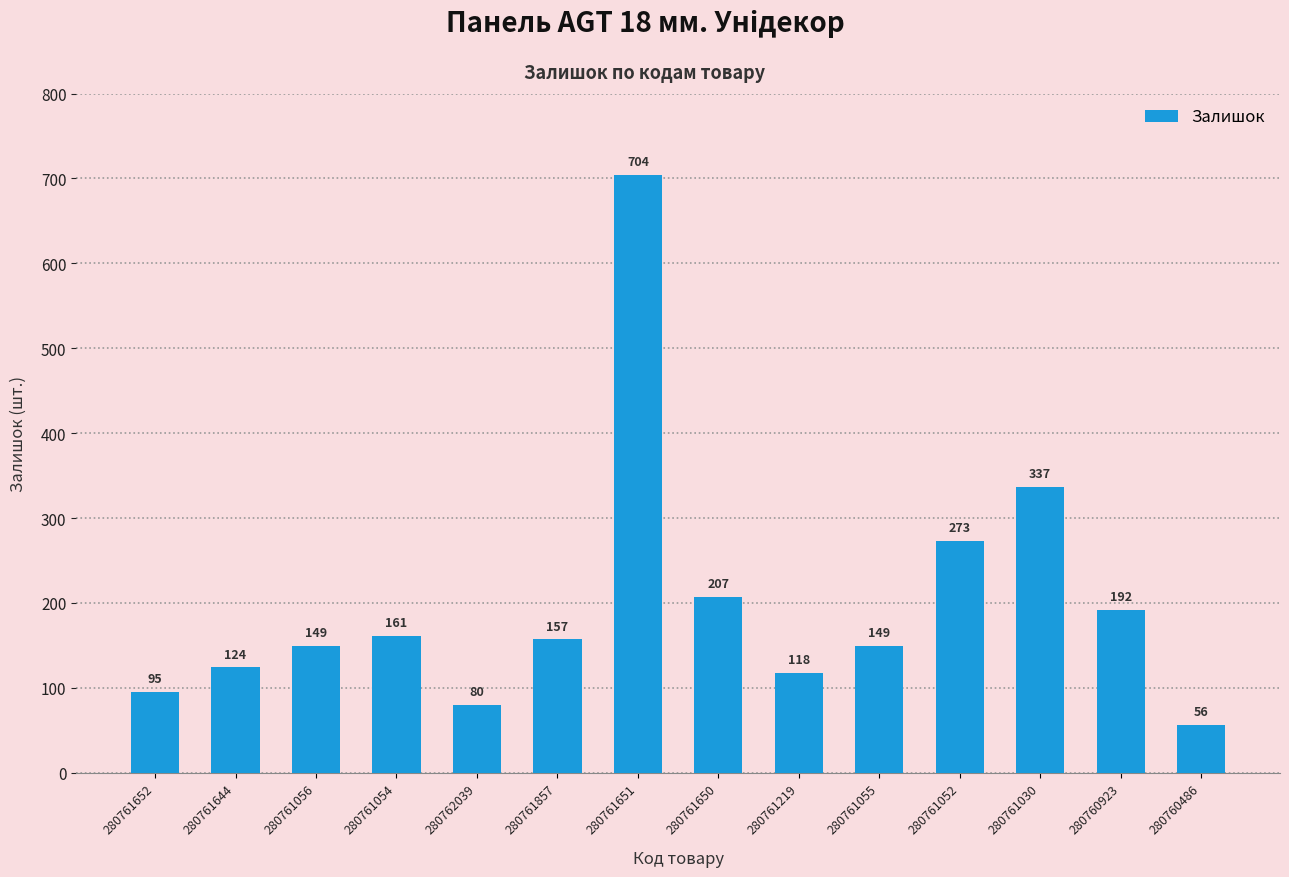

How many distinct data groups are displayed?

1